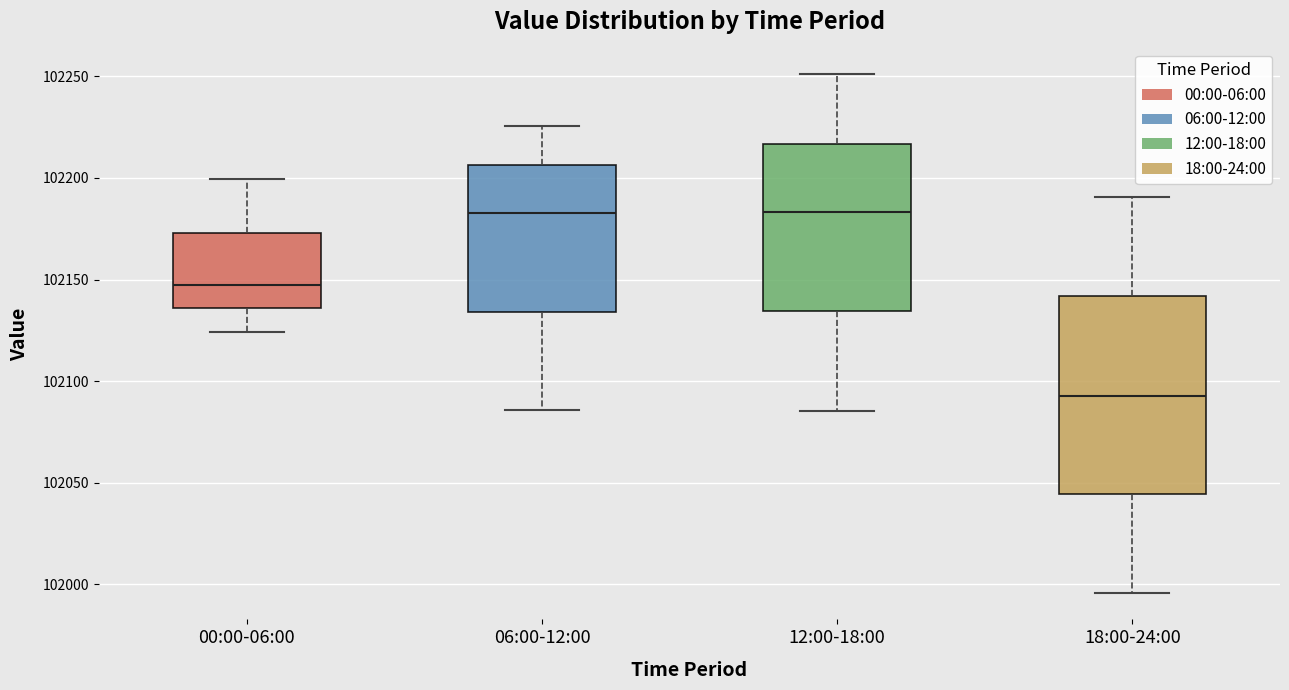

Reading left to right, transcribe this box plot: for each box, give where its median line is, the range the box spans, and where its two whiskers end, as read against the y-axis. The values are not printed on the chart, so give them approximately, as read against the axis.

00:00-06:00: median 102145, box 102135 to 102175, whiskers 102125 to 102200
06:00-12:00: median 102185, box 102135 to 102205, whiskers 102085 to 102225
12:00-18:00: median 102185, box 102135 to 102215, whiskers 102085 to 102250
18:00-24:00: median 102095, box 102045 to 102140, whiskers 101995 to 102190